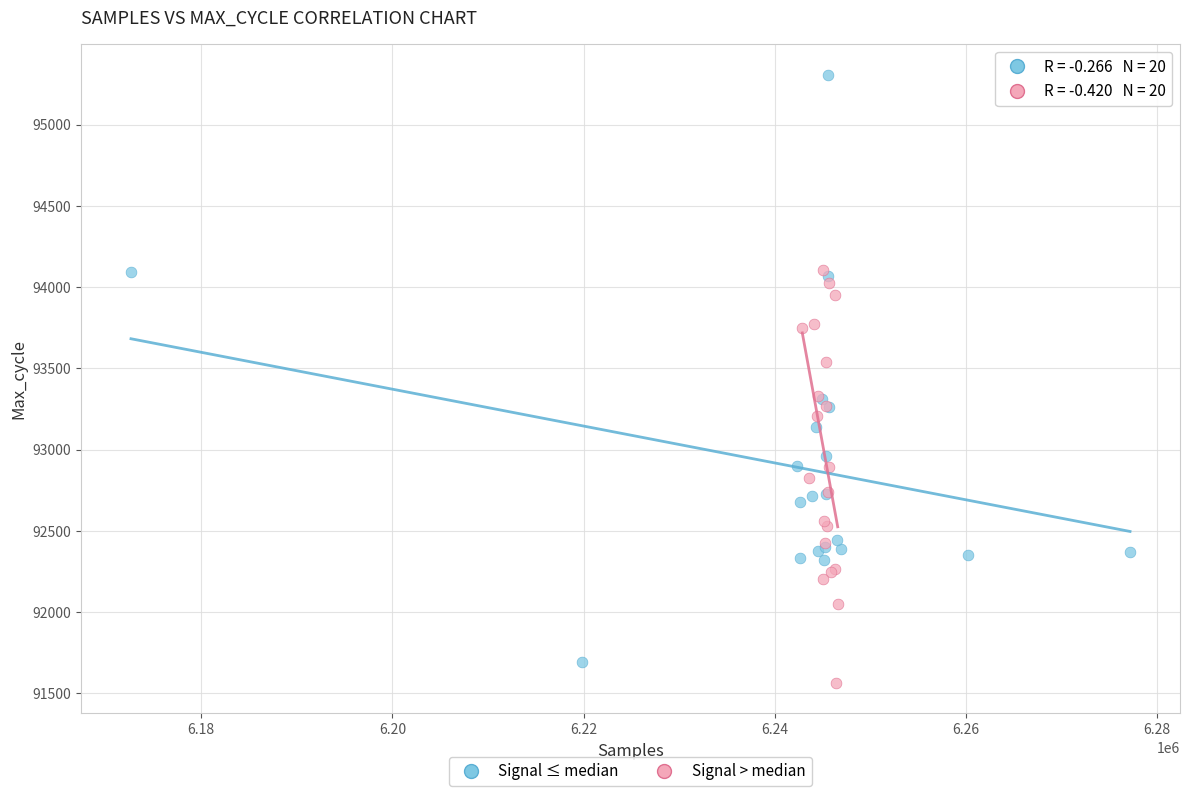

Which series reaches the maximum Y coordinate?

Signal ≤ median